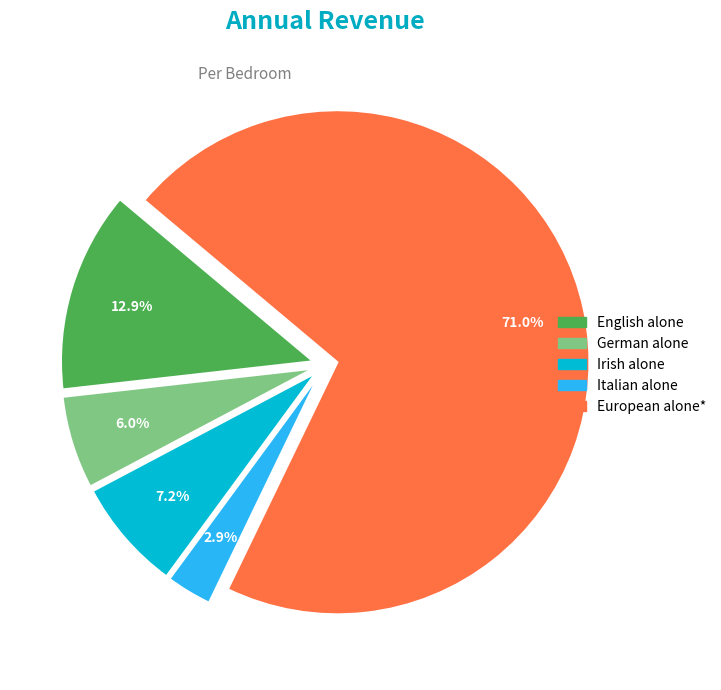

Is there a majority slice in this chart?

Yes